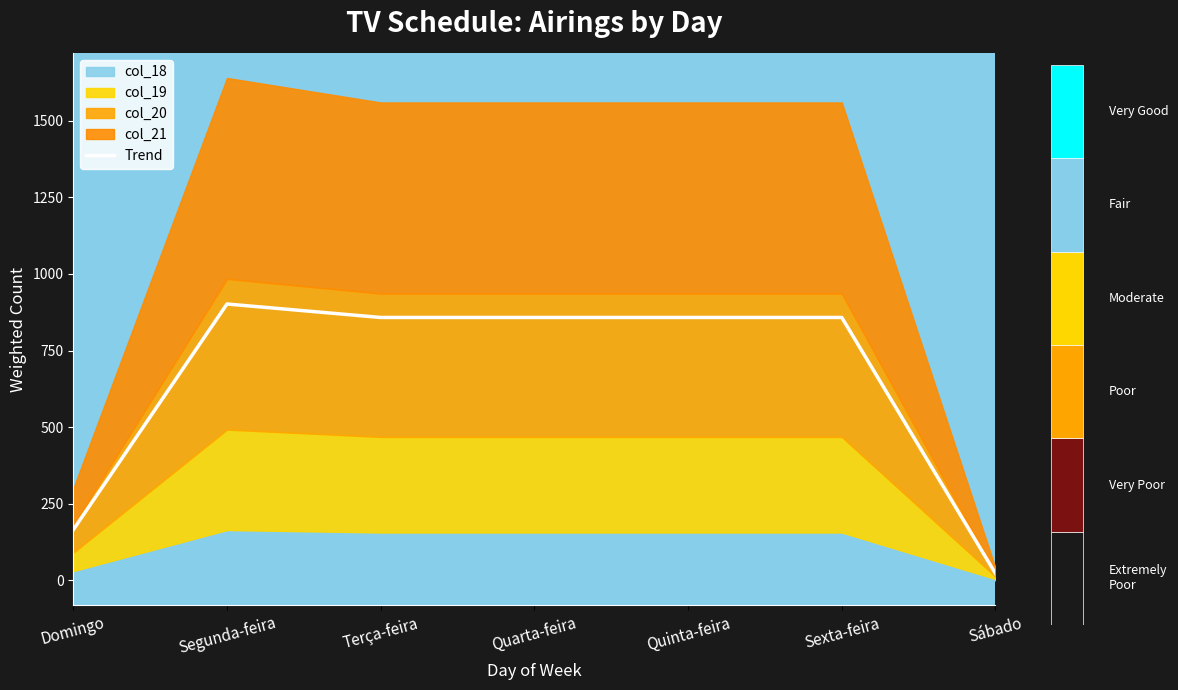

What is the approximate value at Quinta-feira?

858.0